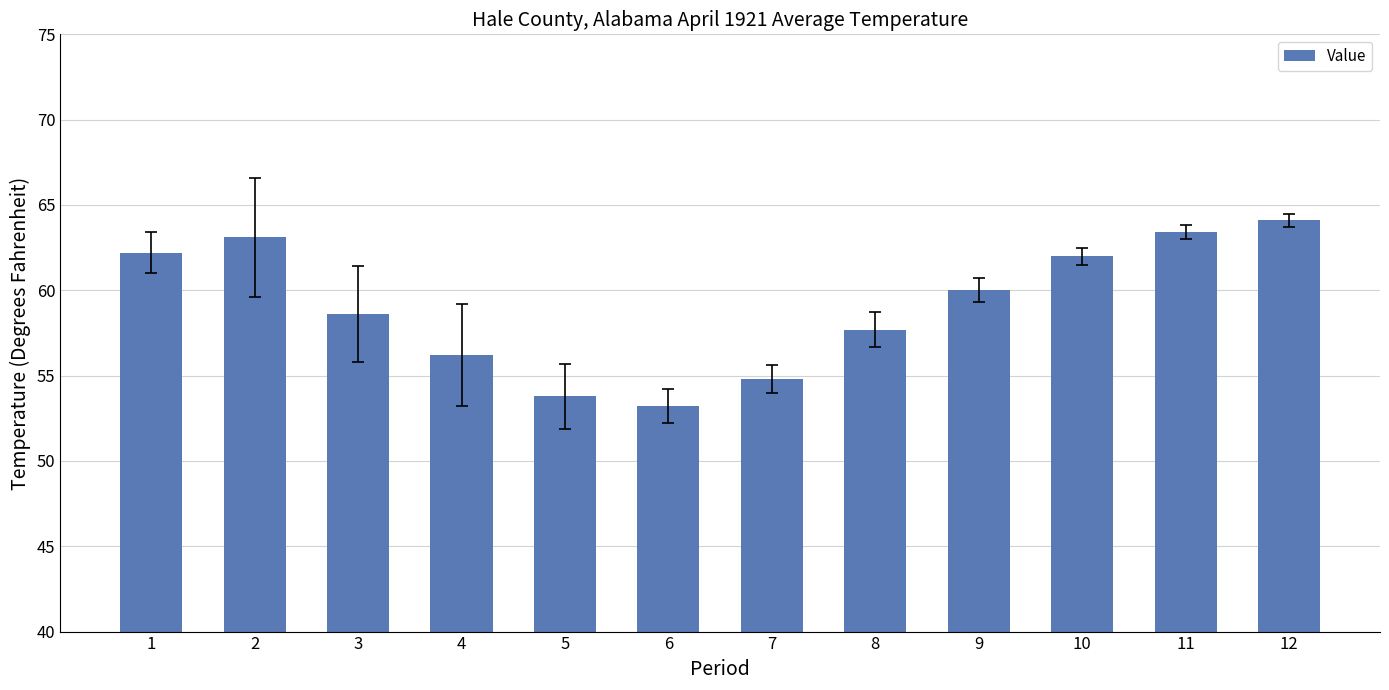

At which label does the data first exceed 60?

1